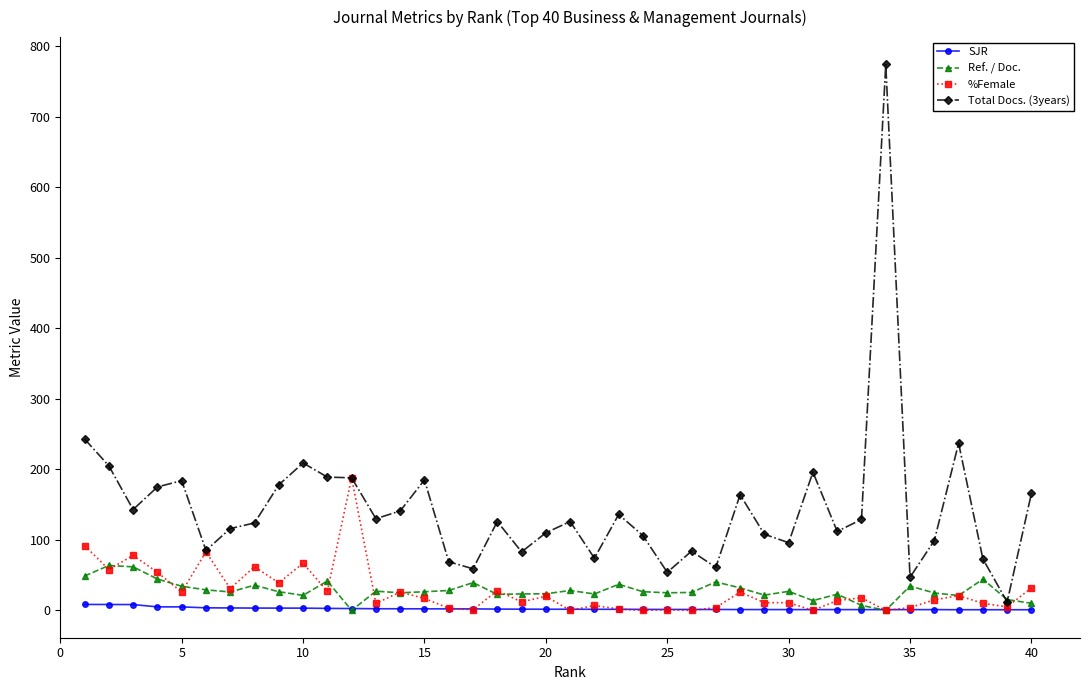

What is the value of the Total Docs. (3years) point at the 31st from the left?

196.0